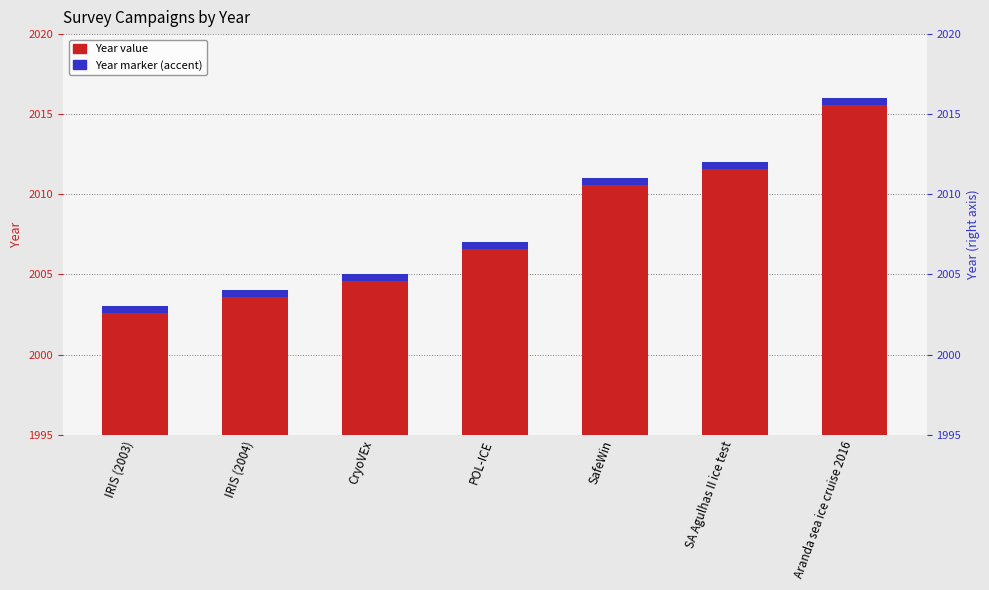

Which category has the highest value across all series?

Aranda sea ice cruise 2016